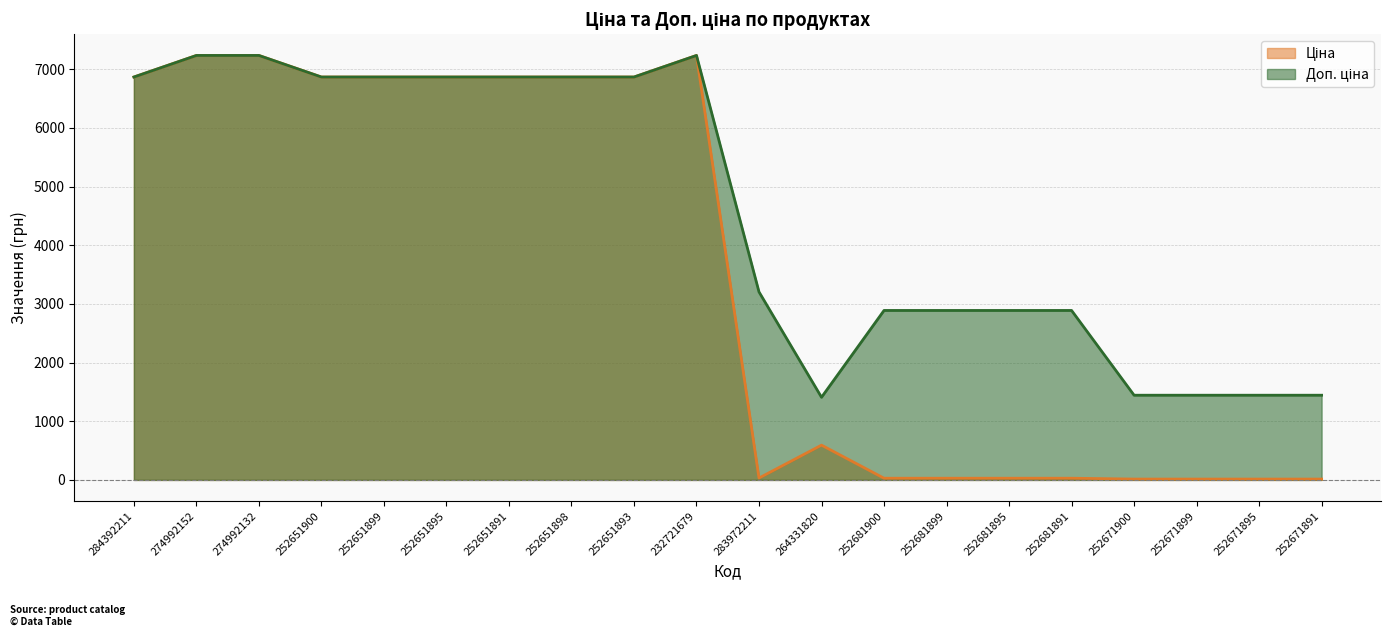

Which series has the largest total across all categories?

Доп. ціна